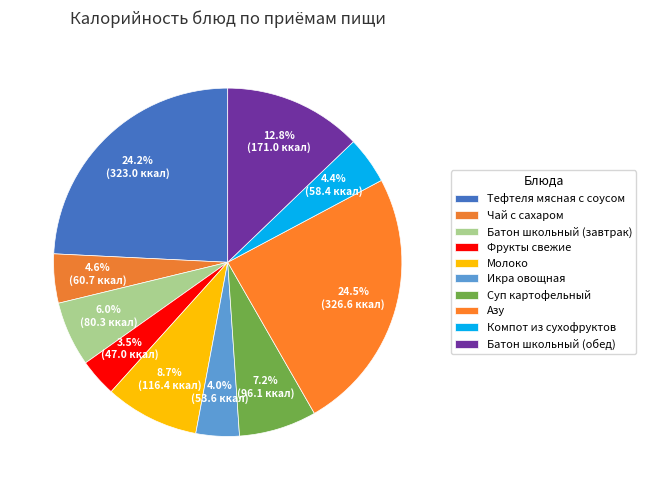

True or false: Чай с сахаром accounts for 18% of the total.

False